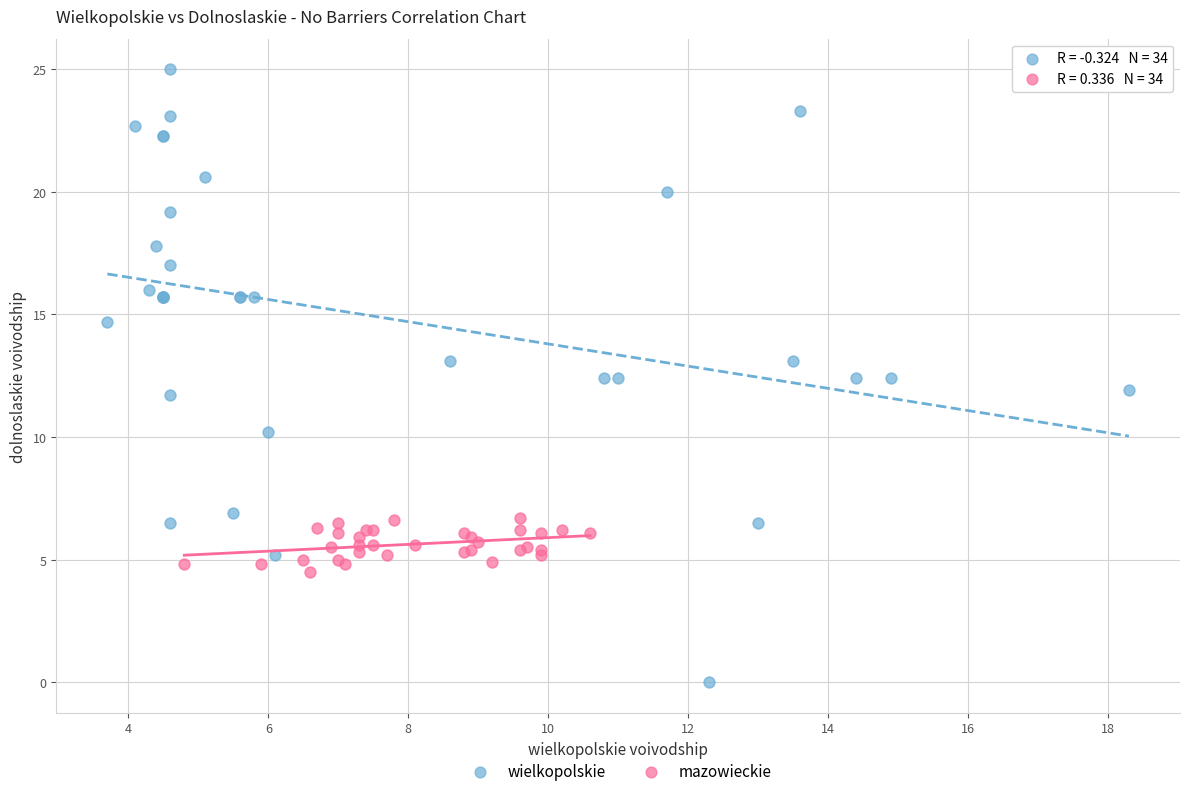

Which series has the widest spread of Y values?

wielkopolskie